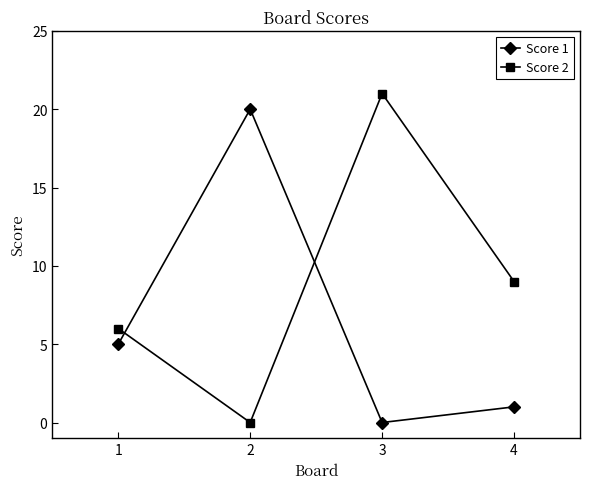

Reading left to right, extract all data points from this chart.

Score 1: 1=5	2=20	3=0	4=1
Score 2: 1=6	2=0	3=21	4=9